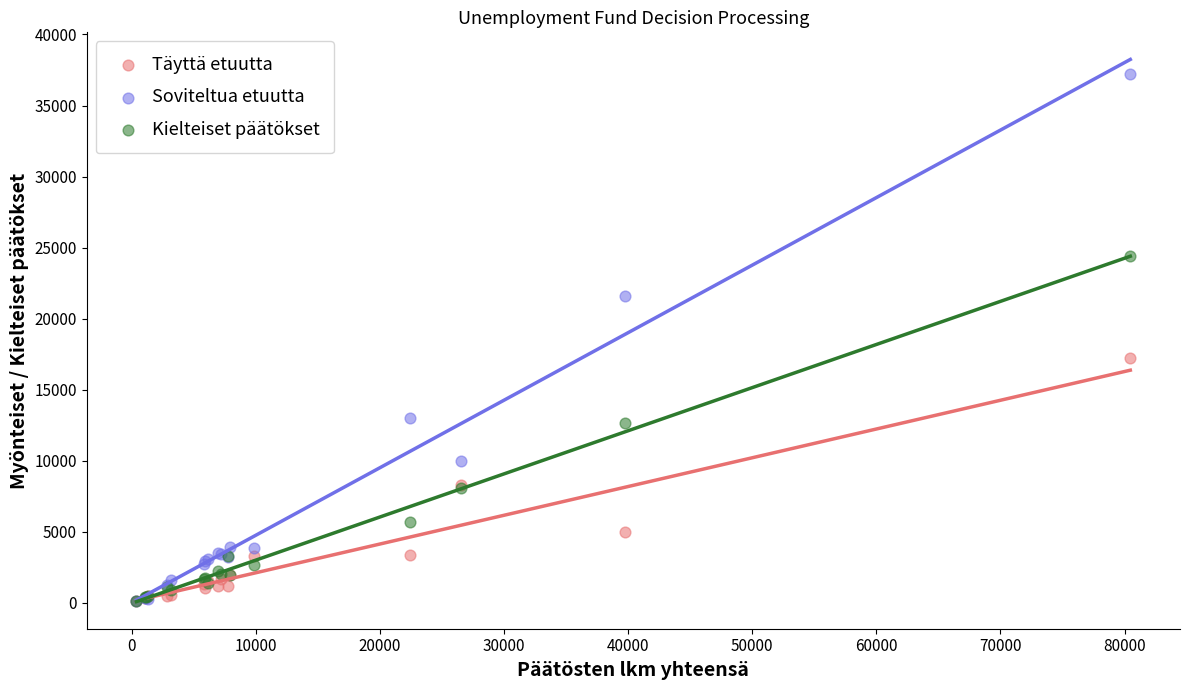

Which series has the largest Y range (max minus min)?

Soviteltua etuutta